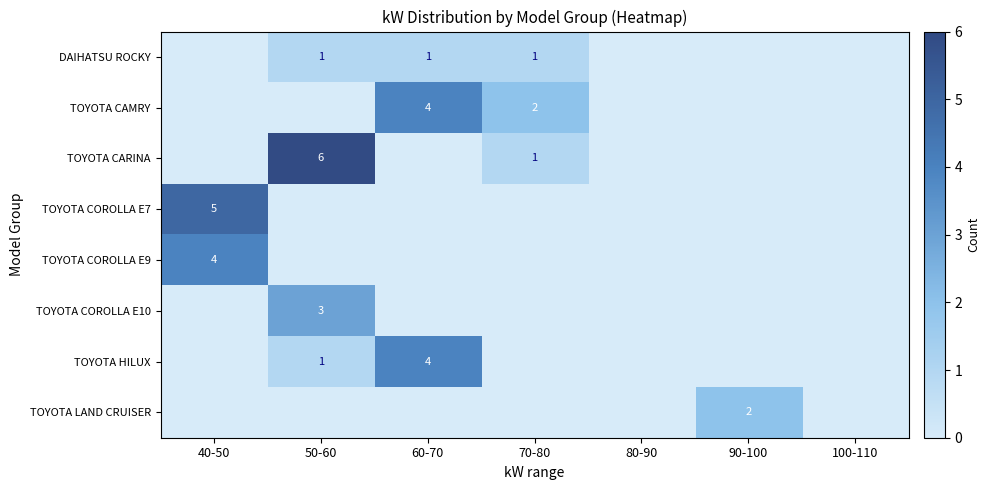

Count the number of categories in the chart.

7